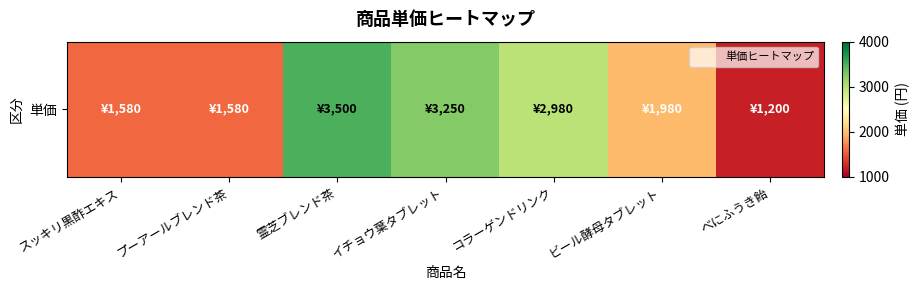

Reading right to left, what are all the values shown in this chart?

1200	1980	2980	3250	3500	1580	1580